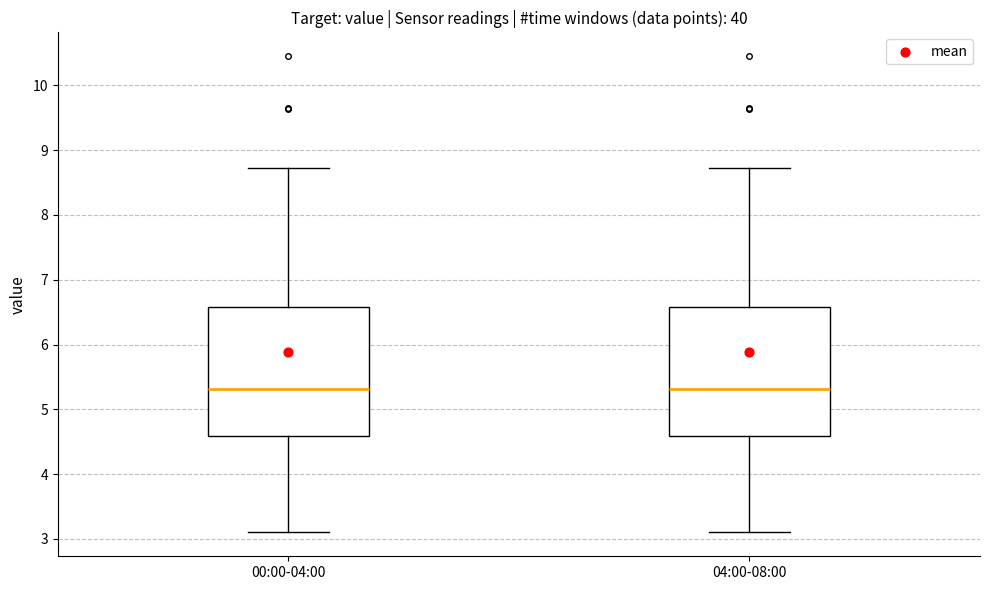

Reading left to right, read every box against the y-axis: the position of its median line, the range the box covers, and the ends of its whiskers. The values are not printed on the chart, so give them approximately, as read against the axis.

00:00-04:00: median 5.3, box 4.6 to 6.6, whiskers 3.1 to 8.7
04:00-08:00: median 5.3, box 4.6 to 6.6, whiskers 3.1 to 8.7